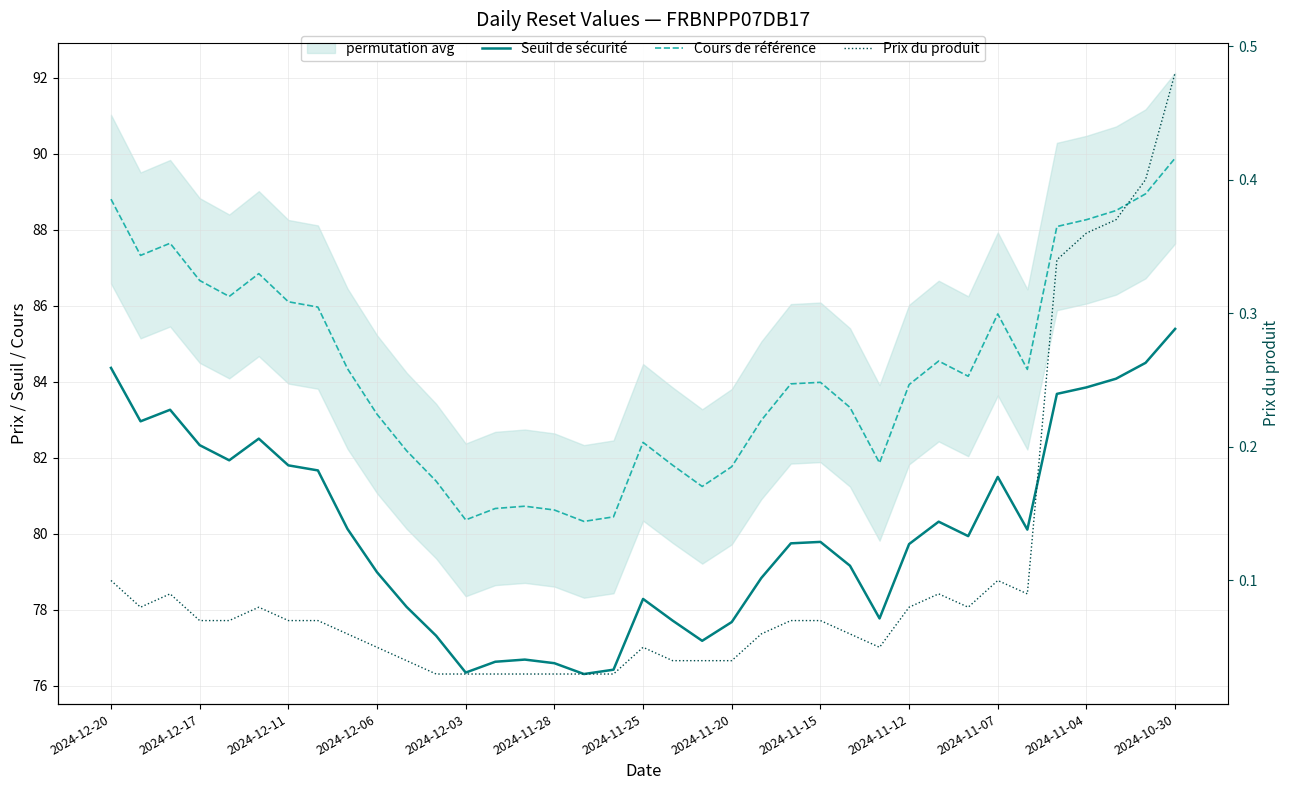

What is the total value across all series at 2024-12-20?

173.3